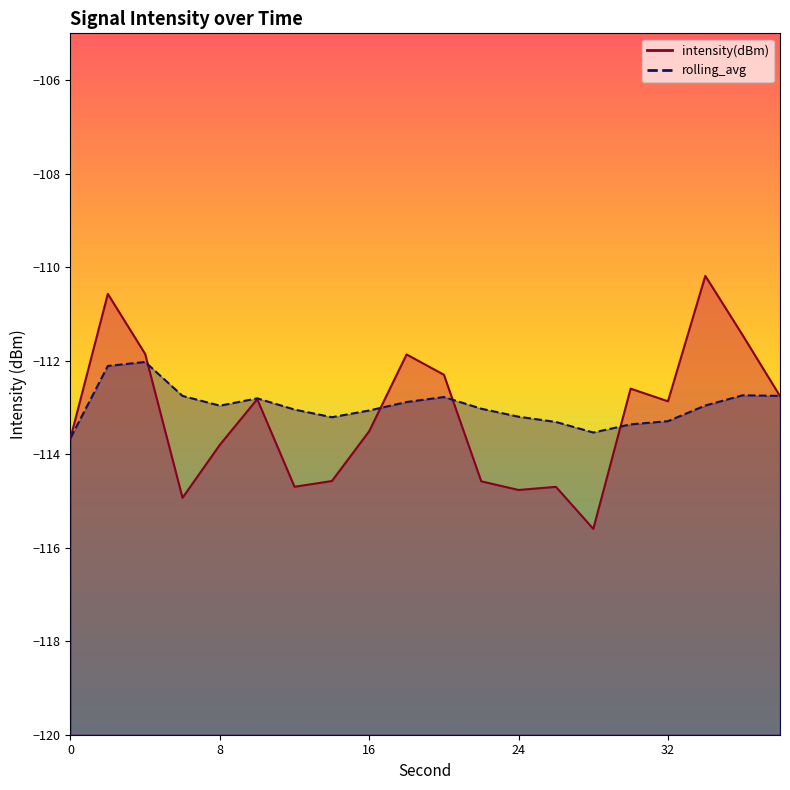

What is the value of the rolling_avg point at the 15th from the left?

-113.5